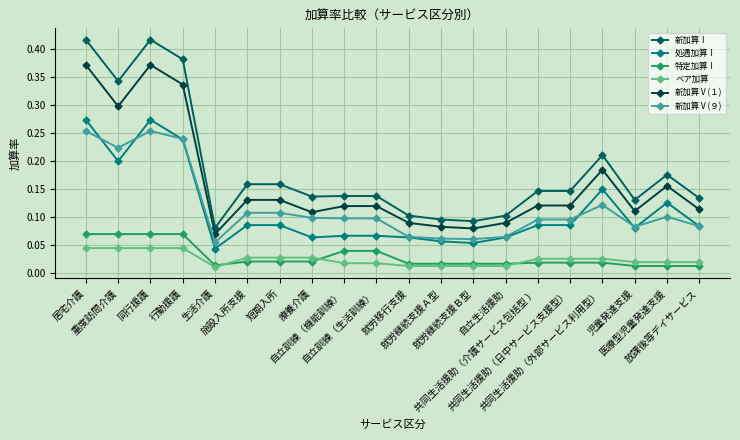

True or false: 処遇加算Ⅰ and 新加算Ⅴ(１) intersect in this chart.

False